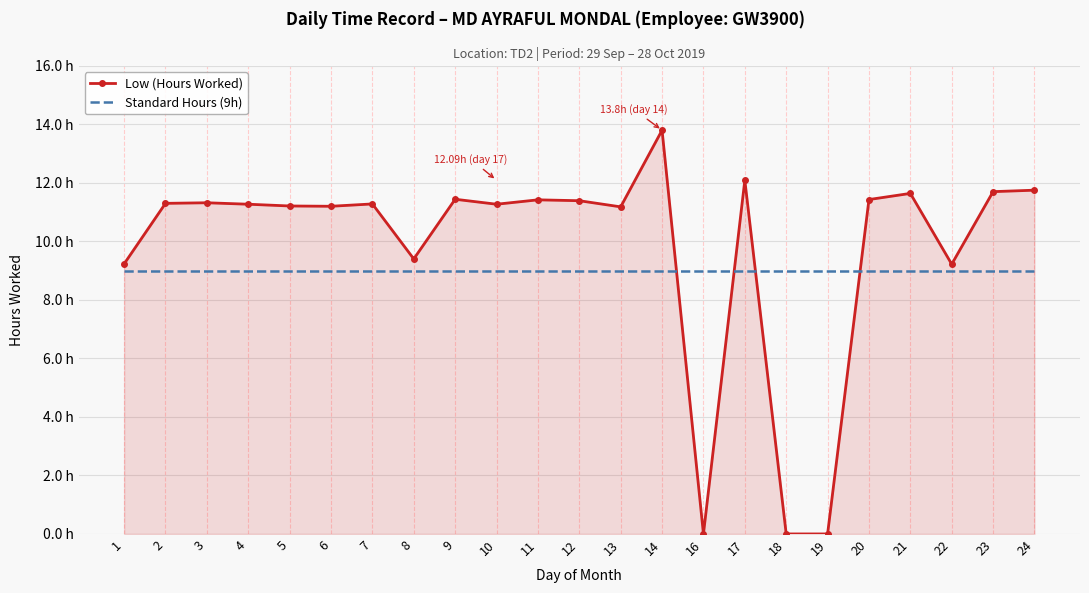

What is the sum of all Low (Hours Worked) values?

224.5